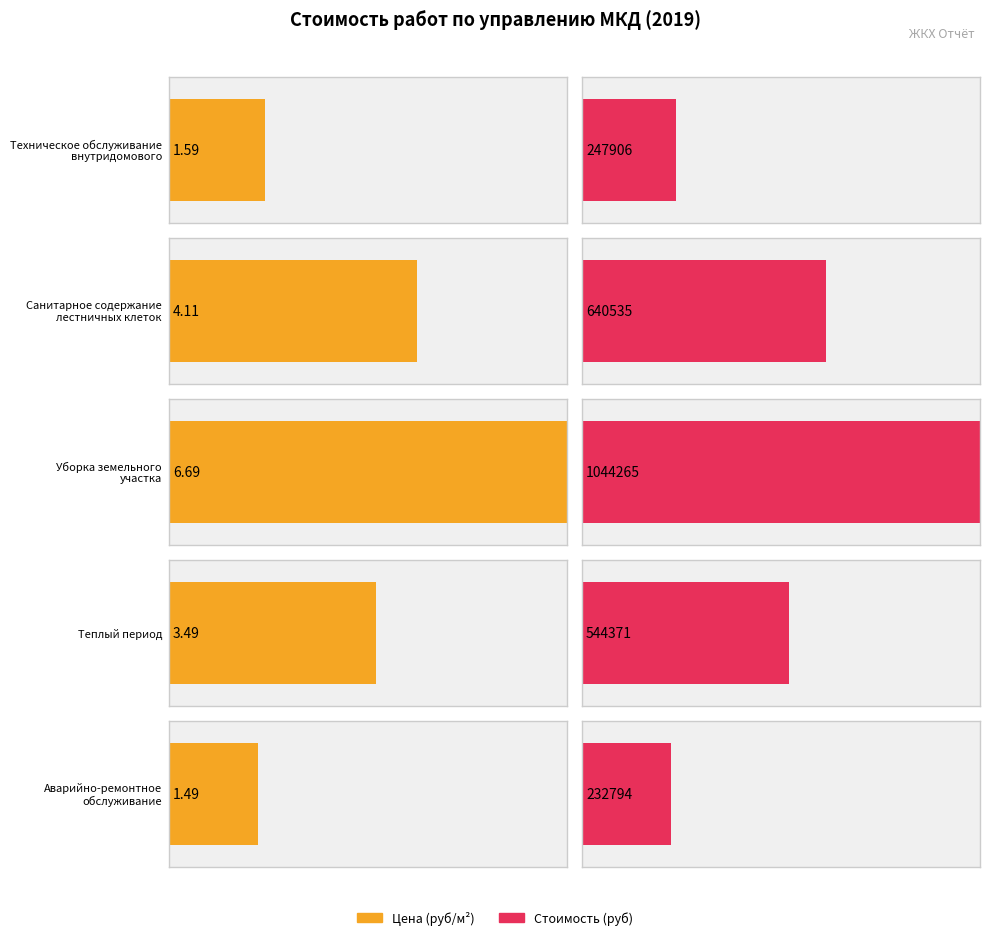

Where is Maximum utilization nearest to the value 638529?

Санитарное содержание
лестничных клеток